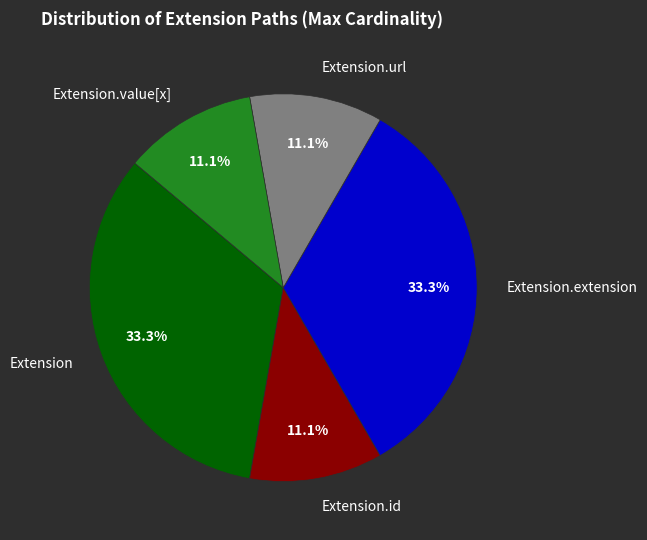

What percentage do Extension.url and Extension.value[x] together represent?

22.2%